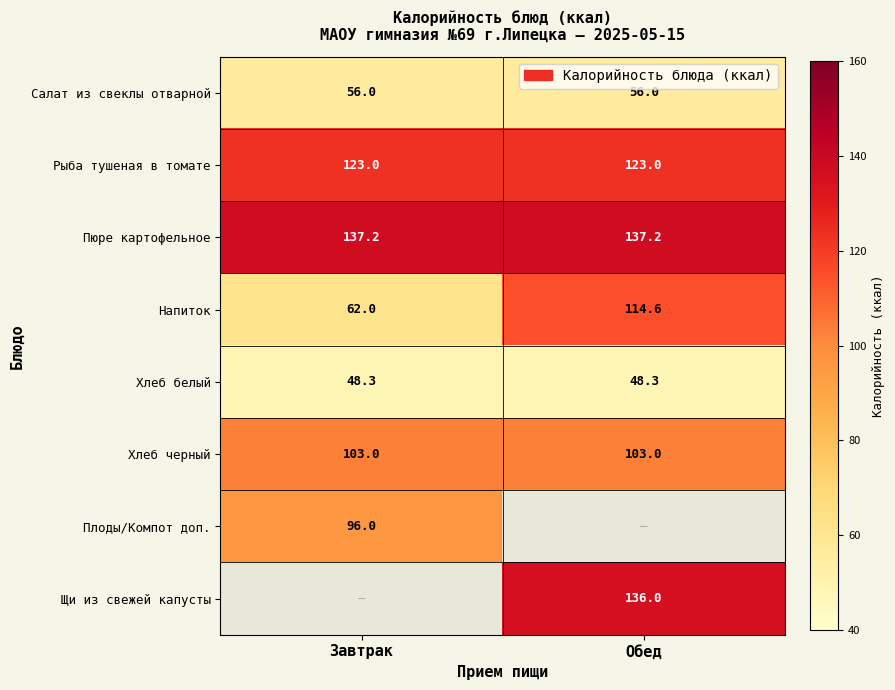

What is the sum of all Напиток values?

176.6